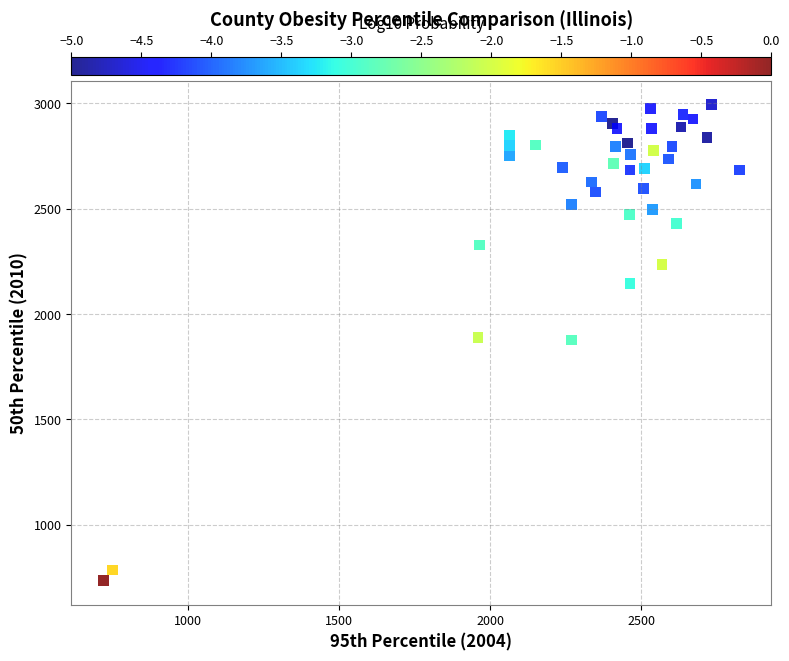

What is the range of Y values (max minus min)?

2261